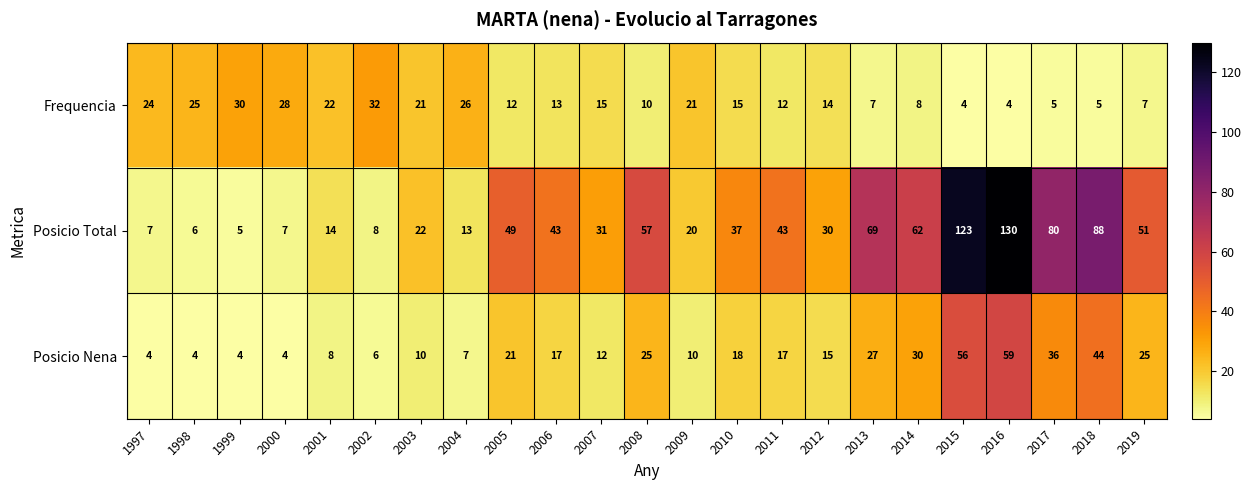

At which label does Posicio Nena first exceed 17?

2005